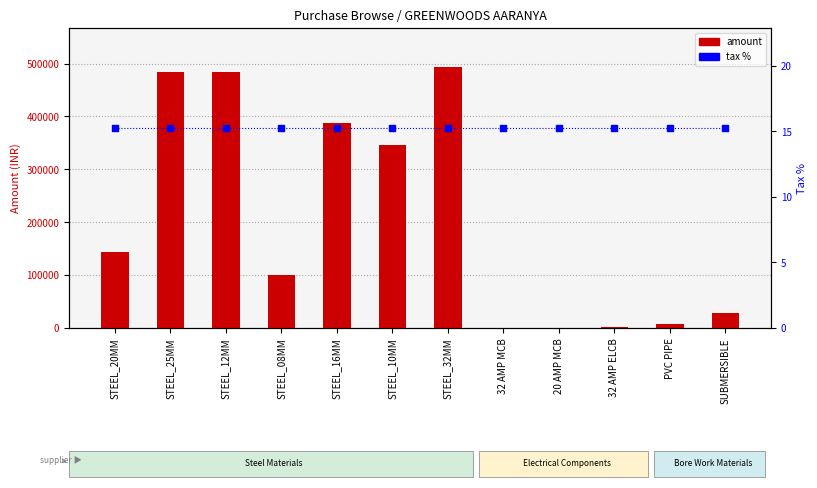

Which series reaches the maximum Y coordinate?

amount